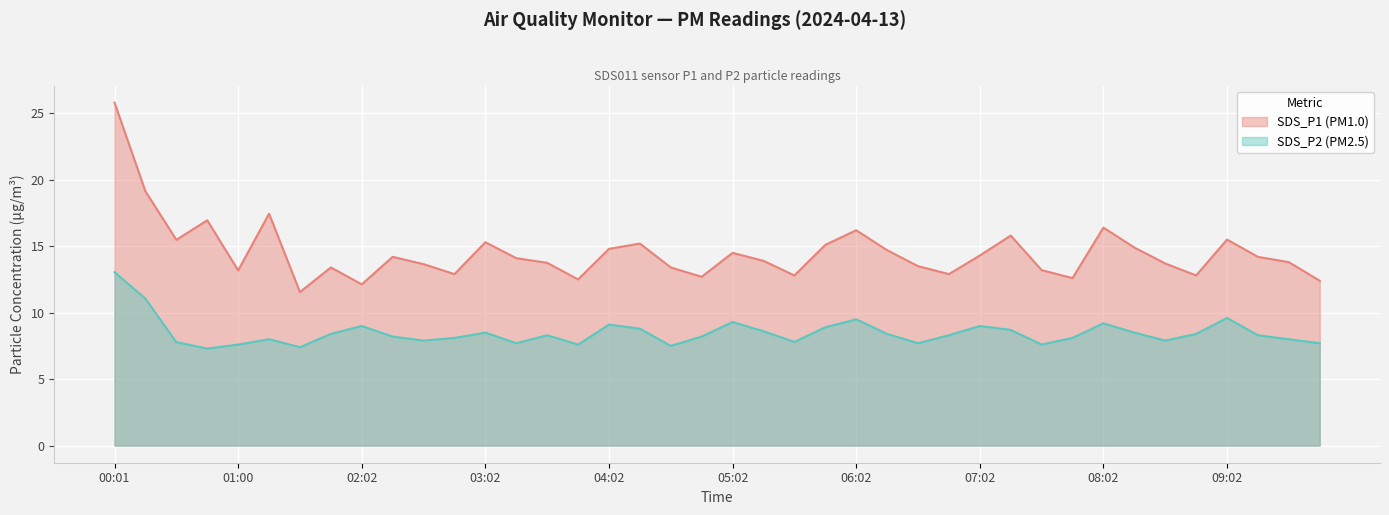

What is the sum of all SDS_P2 values?

339.0